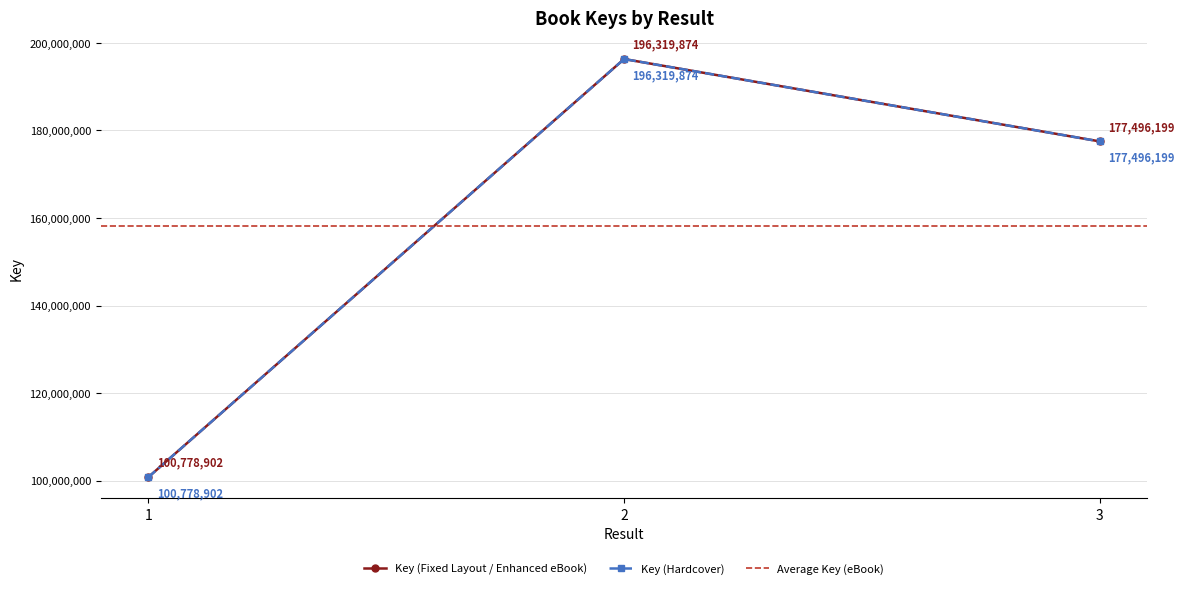

What is the sum of all Key (Fixed Layout / Enhanced eBook) values?

474594975